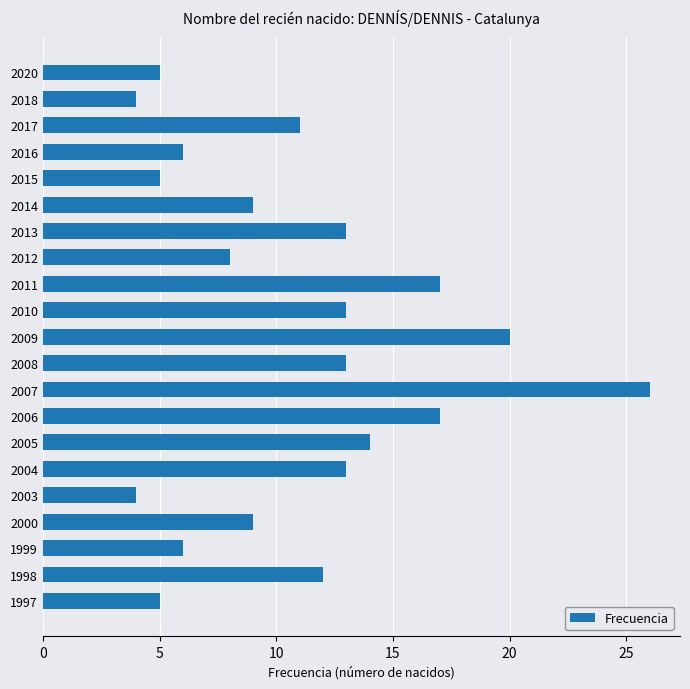

Does the chart contain stacked bars?

No